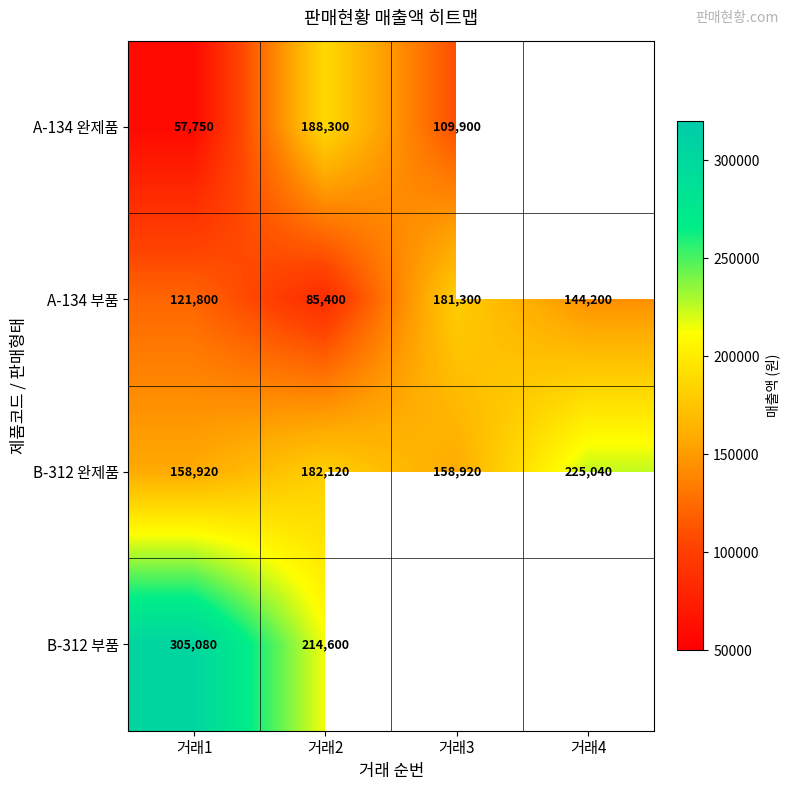

What is the spread (max minus min) of values at 거래2?

129200